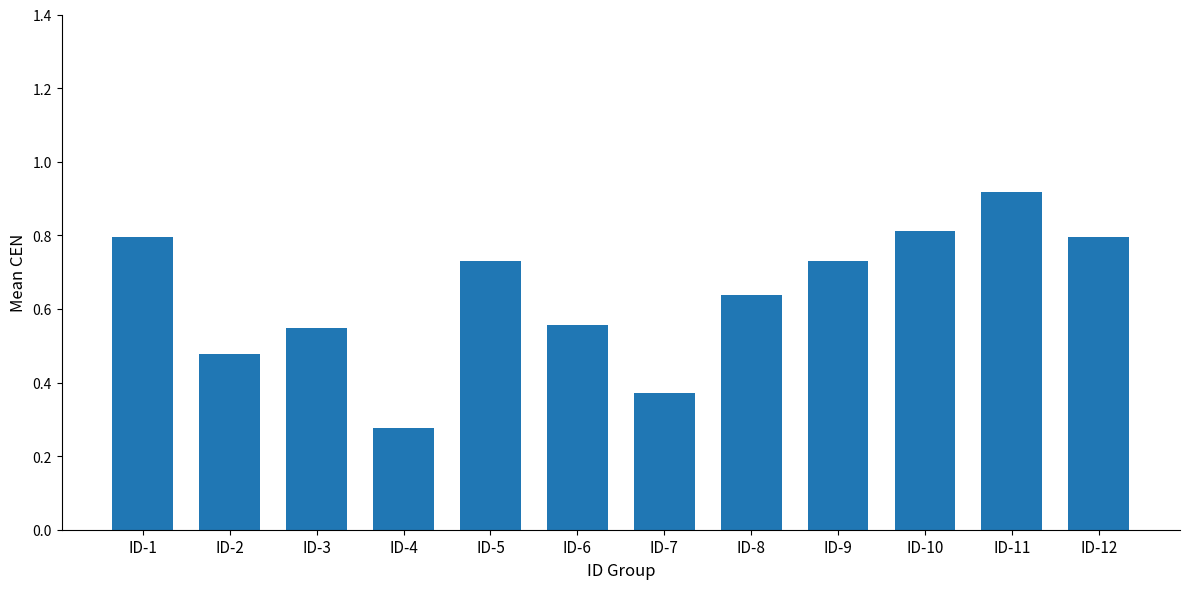

Does the chart contain any negative values?

No